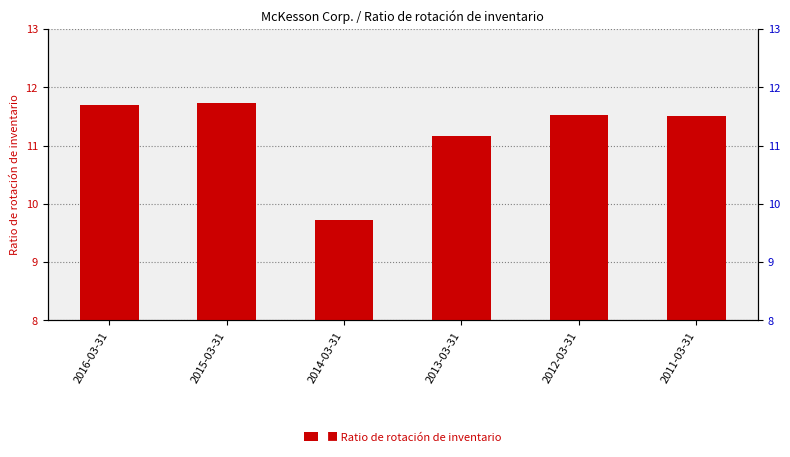

Reading right to left, list all the values displayed in this chart.

2011-03-31=11.5	2012-03-31=11.5	2013-03-31=11.2	2014-03-31=9.7	2015-03-31=11.7	2016-03-31=11.7